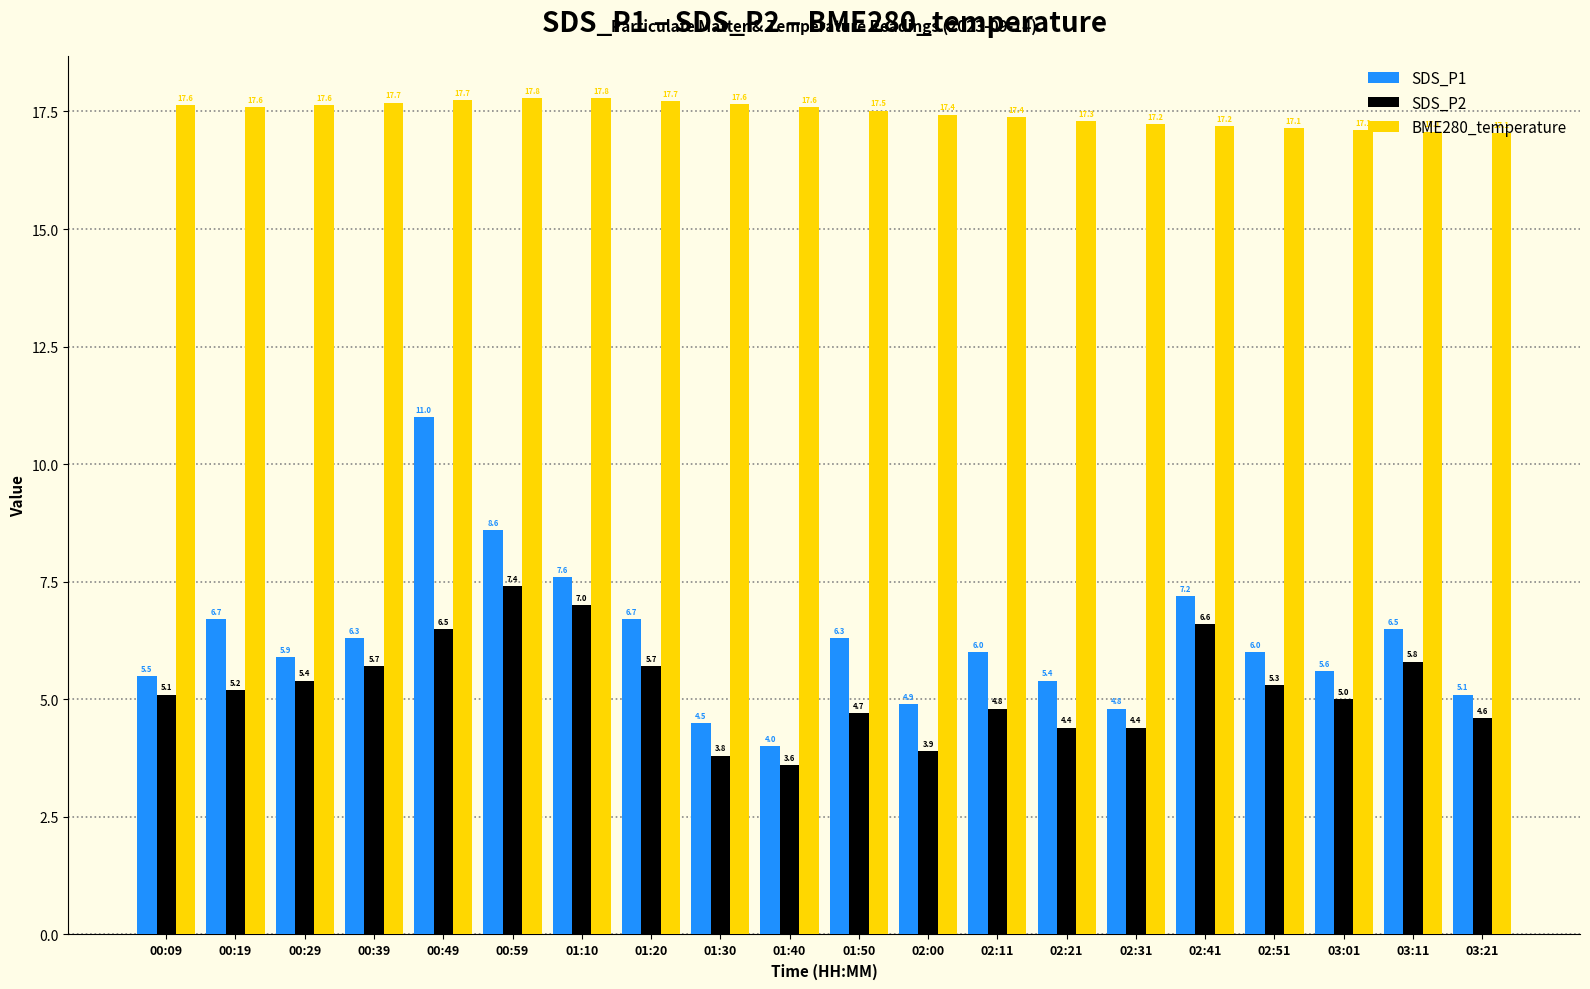

What is the maximum value for SDS_P2?

7.4